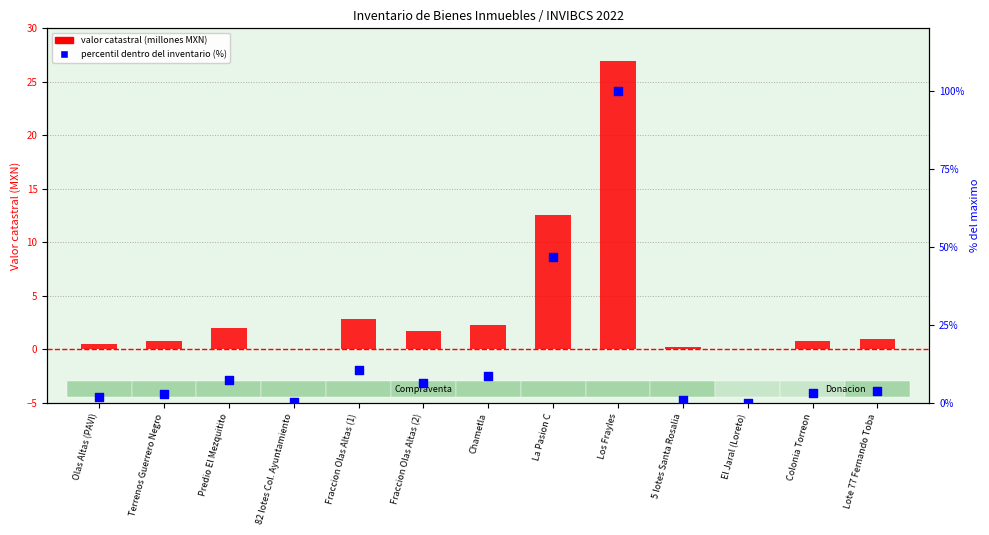

Which series reaches the minimum Y coordinate?

valor catastral (millones MXN)